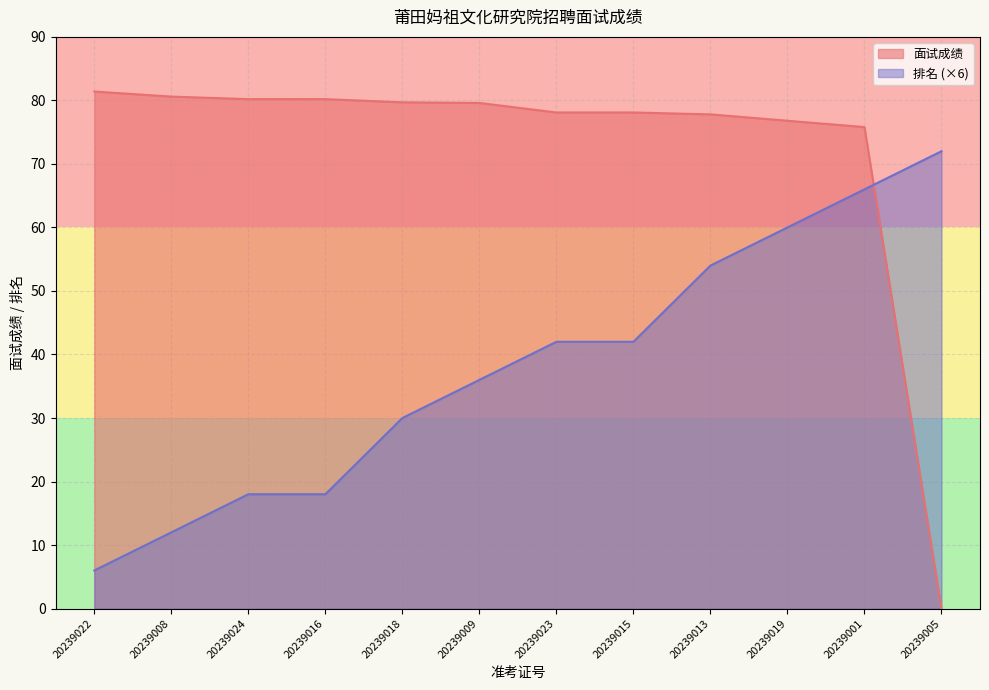

Reading left to right, transcribe all the data shown in this chart.

面试成绩: 20239022=81.4	20239008=80.6	20239024=80.2	20239016=80.2	20239018=79.7	20239009=79.6	20239023=78.1	20239015=78.1	20239013=77.8	20239019=76.8	20239001=75.8	20239005=0.0
排名: 20239022=6.0	20239008=12.0	20239024=18.0	20239016=18.0	20239018=30.0	20239009=36.0	20239023=42.0	20239015=42.0	20239013=54.0	20239019=60.0	20239001=66.0	20239005=72.0